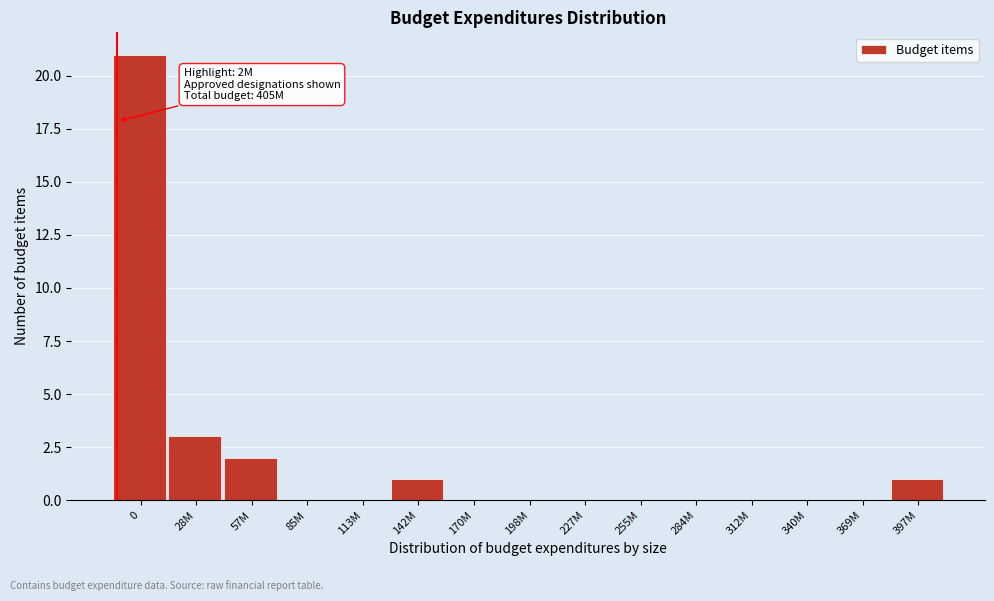

Reading left to right, list all the values displayed in this chart.

0=21	28M=3	57M=2	85M=0	113M=0	142M=1	170M=0	198M=0	227M=0	255M=0	284M=0	312M=0	340M=0	369M=0	397M=1